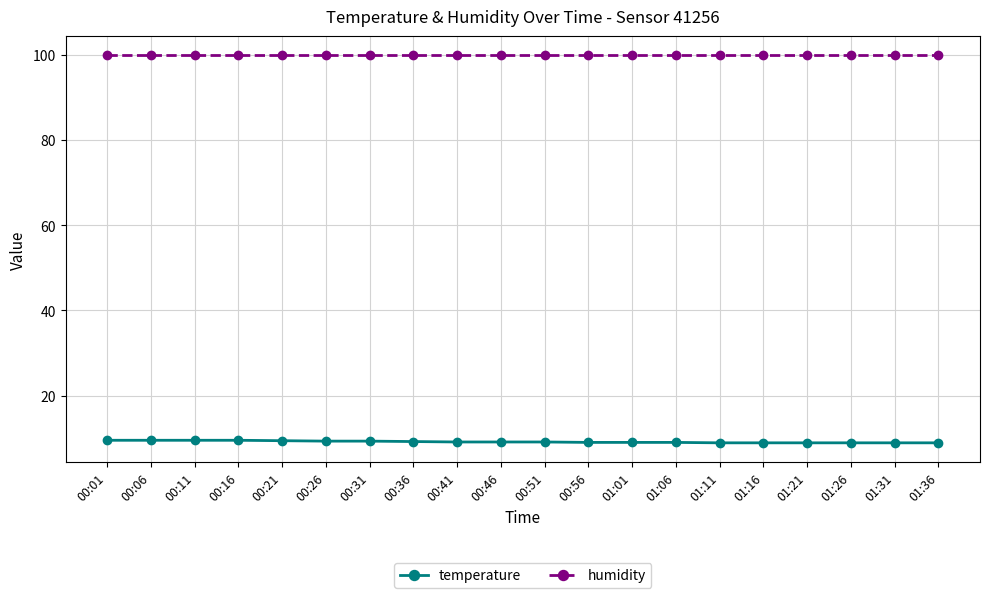

What is the label of the 4th point from the left?

00:16